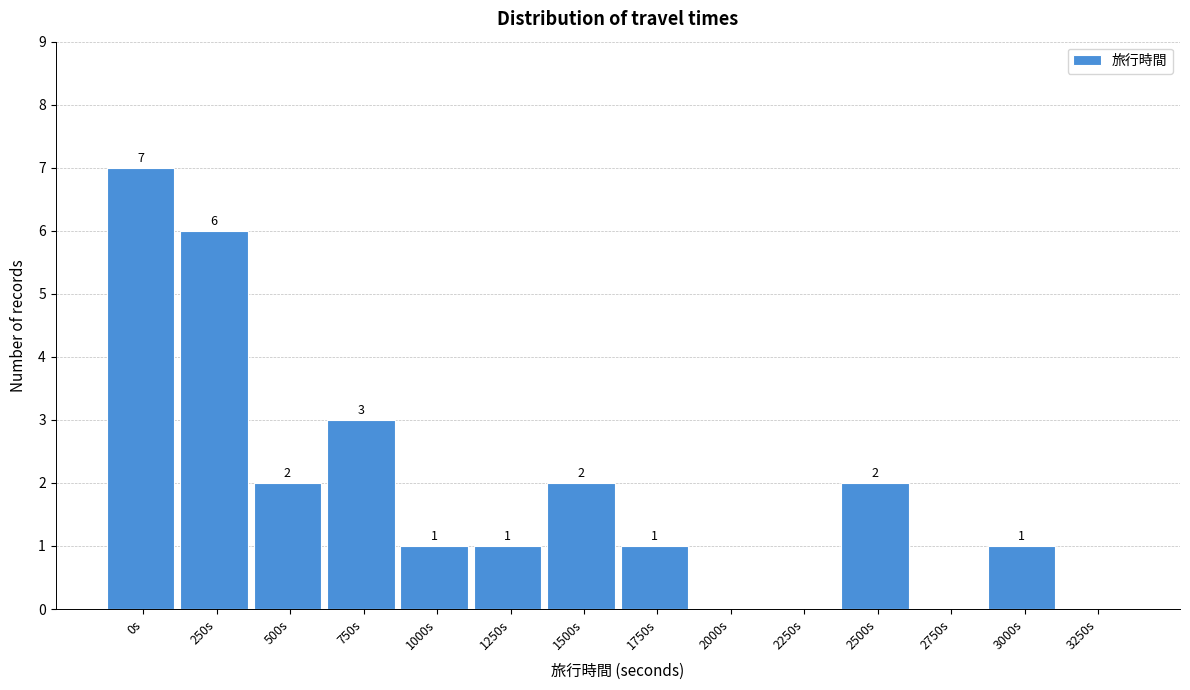

Reading right to left, list all the values displayed in this chart.

3250s=0	3000s=1	2750s=0	2500s=2	2250s=0	2000s=0	1750s=1	1500s=2	1250s=1	1000s=1	750s=3	500s=2	250s=6	0s=7